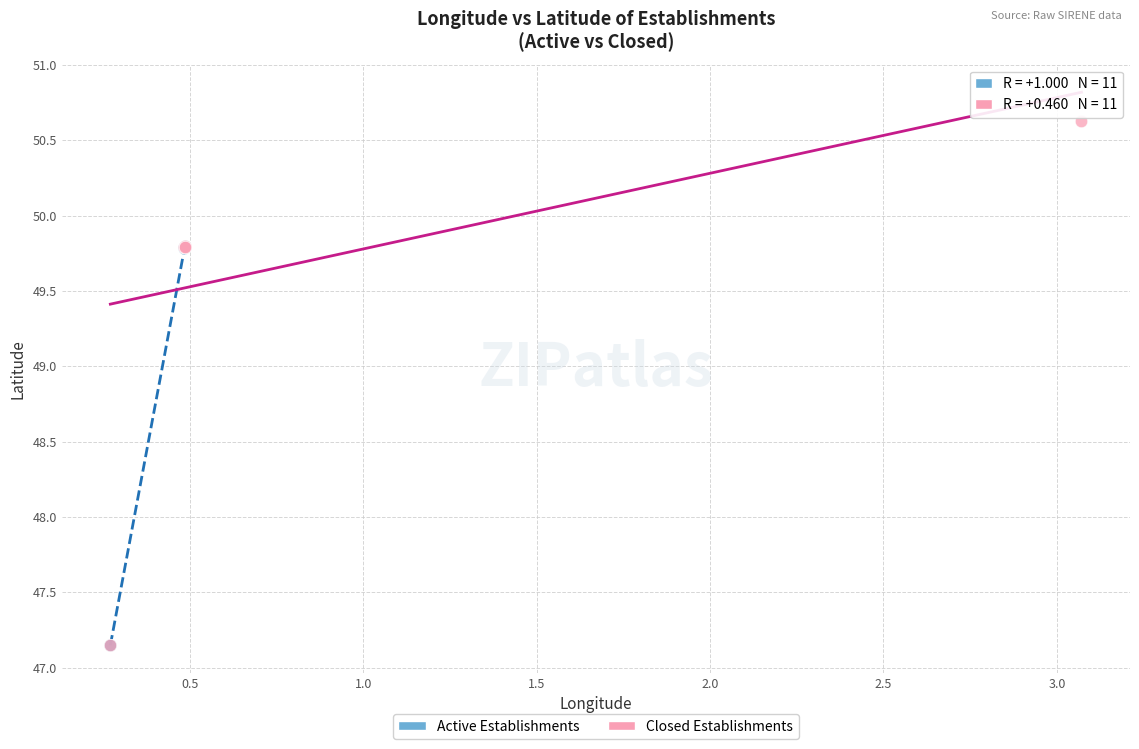

Which series has the largest Y range (max minus min)?

Closed Establishments